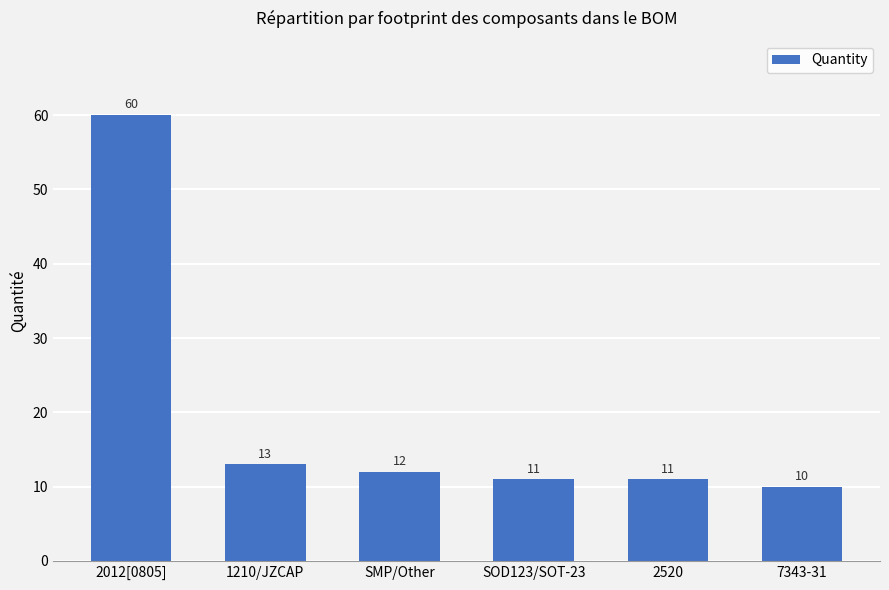

At which label is the value closest to 35?

1210/JZCAP